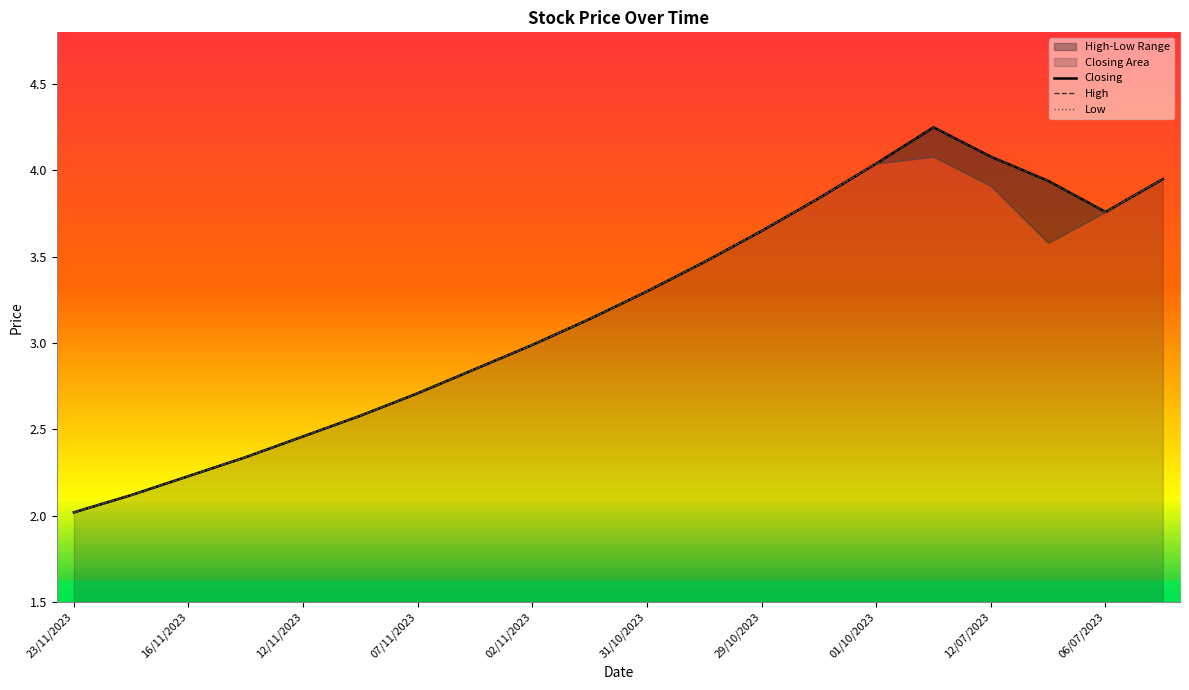

The value of Low at 06/07/2023 is 3.8. True or false?

True